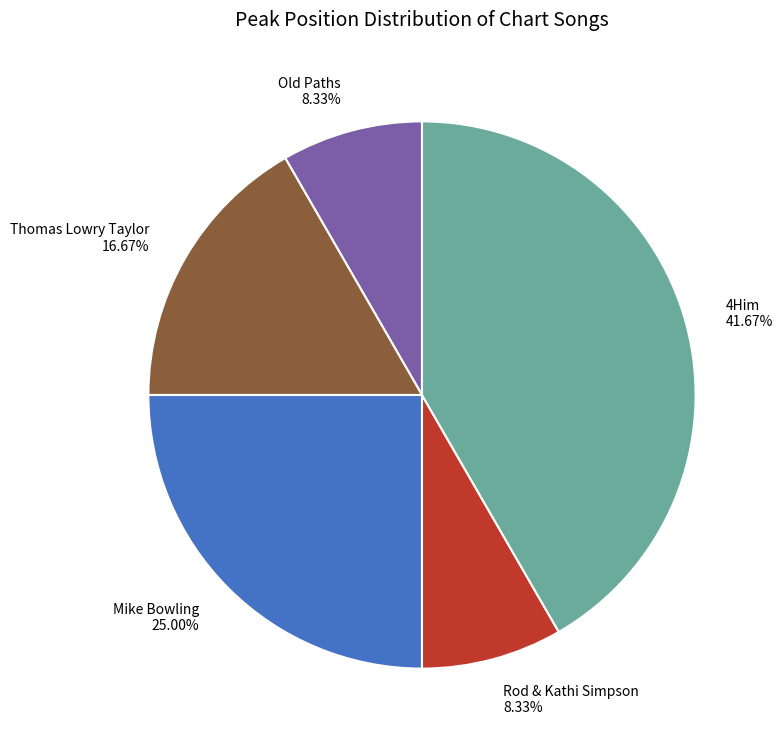

To the nearest percent, what is the difference between the largest and smallest slice percentages?

33%